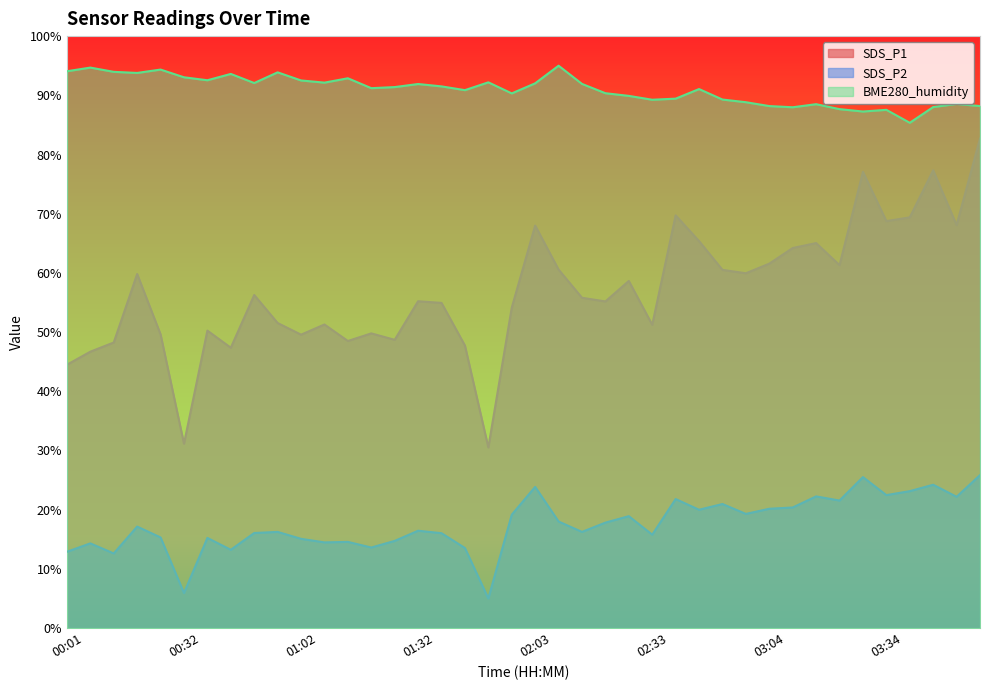

What is the value of the SDS_P1 point at the 23rd from the left?

55.8